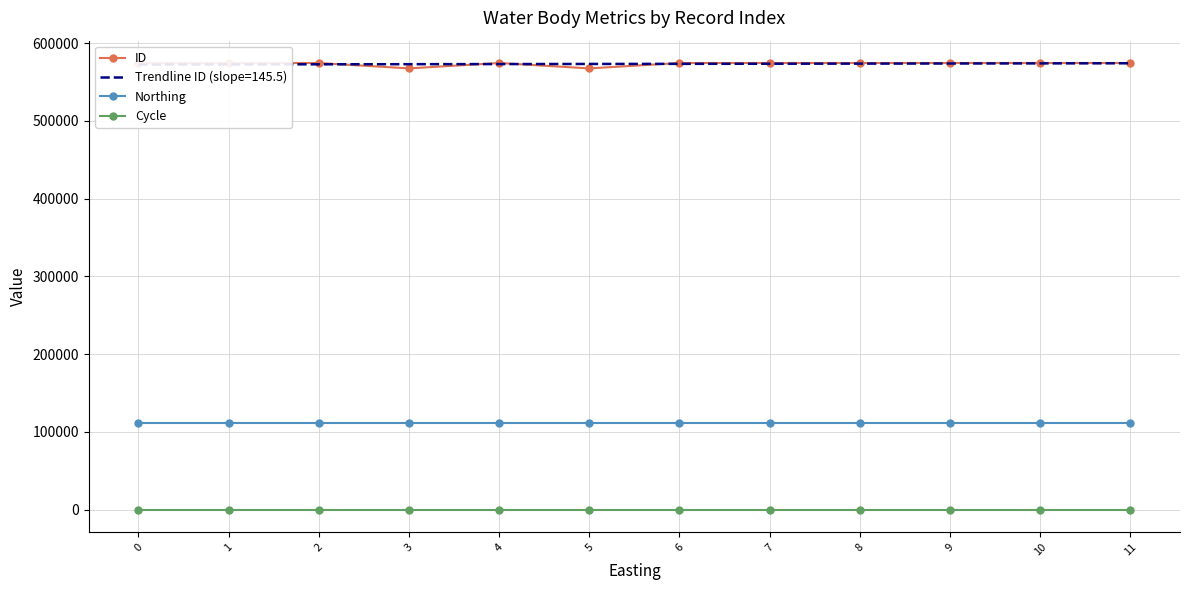

Reading left to right, transcribe all the data shown in this chart.

ID: 0=574349	1=574348	2=574347	3=567416	4=574345	5=567414	6=574344	7=574343	8=574342	9=574352	10=574351	11=574350
Northing: 0=111083	1=111083	2=111083	3=111083	4=111083	5=111083	6=111083	7=111083	8=111083	9=111083	10=111083	11=111083
Cycle: 0=3	1=3	2=3	3=3	4=3	5=3	6=3	7=3	8=3	9=3	10=3	11=3